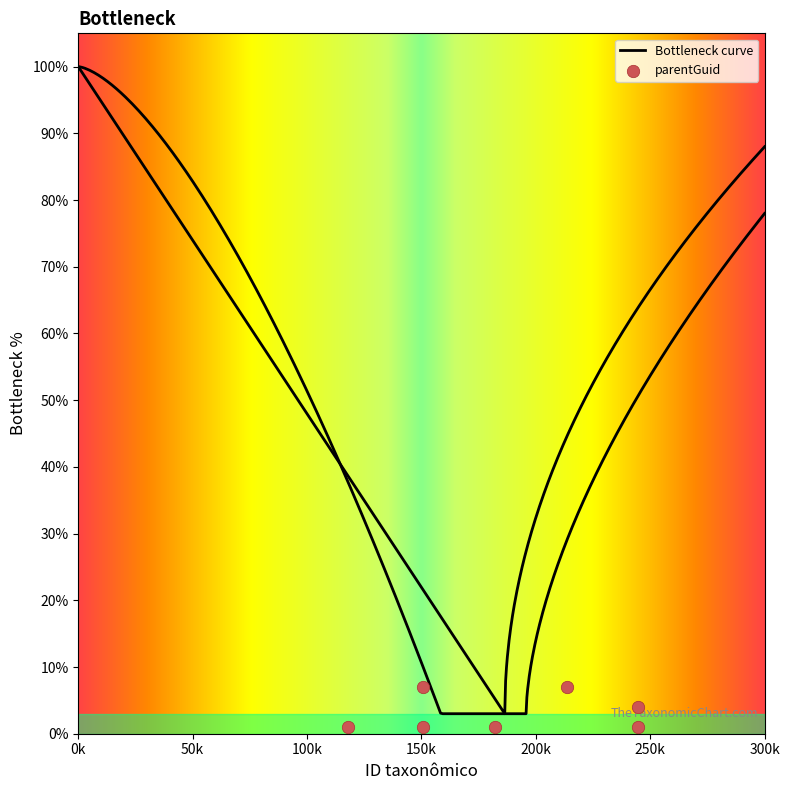

Between 244859 and 150760, which is larger?

150760